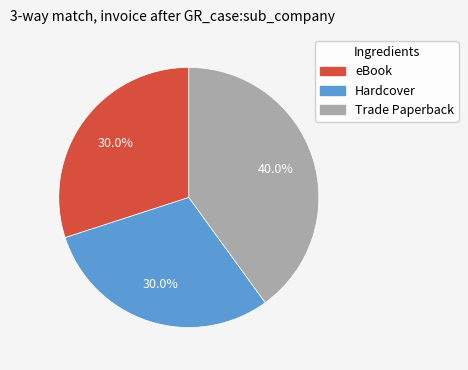

How many slices are in this pie chart?

3